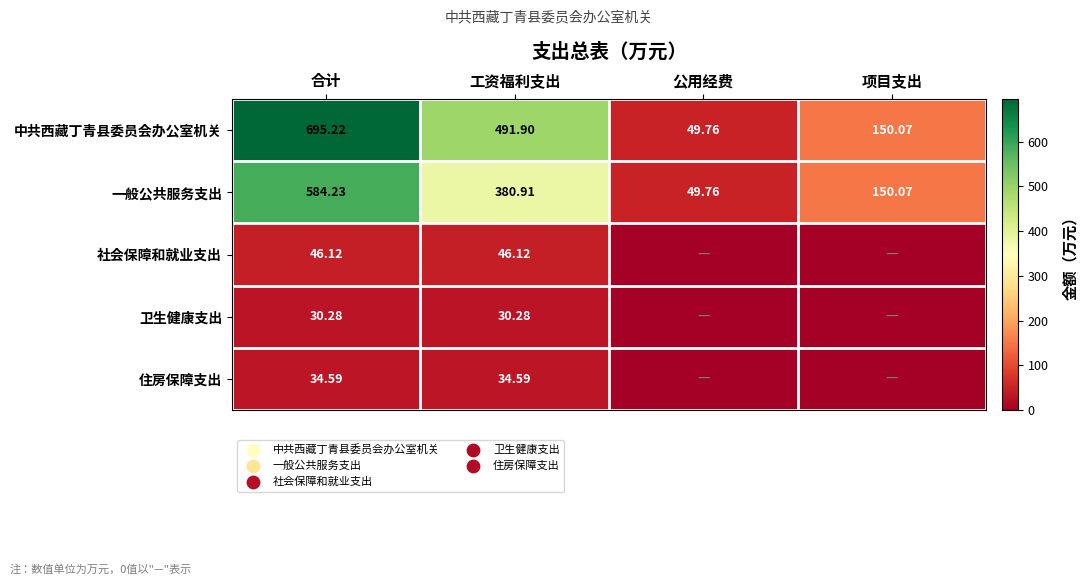

At which label is 中共西藏丁青县委员会办公室机关 closest to 372?

工资福利支出